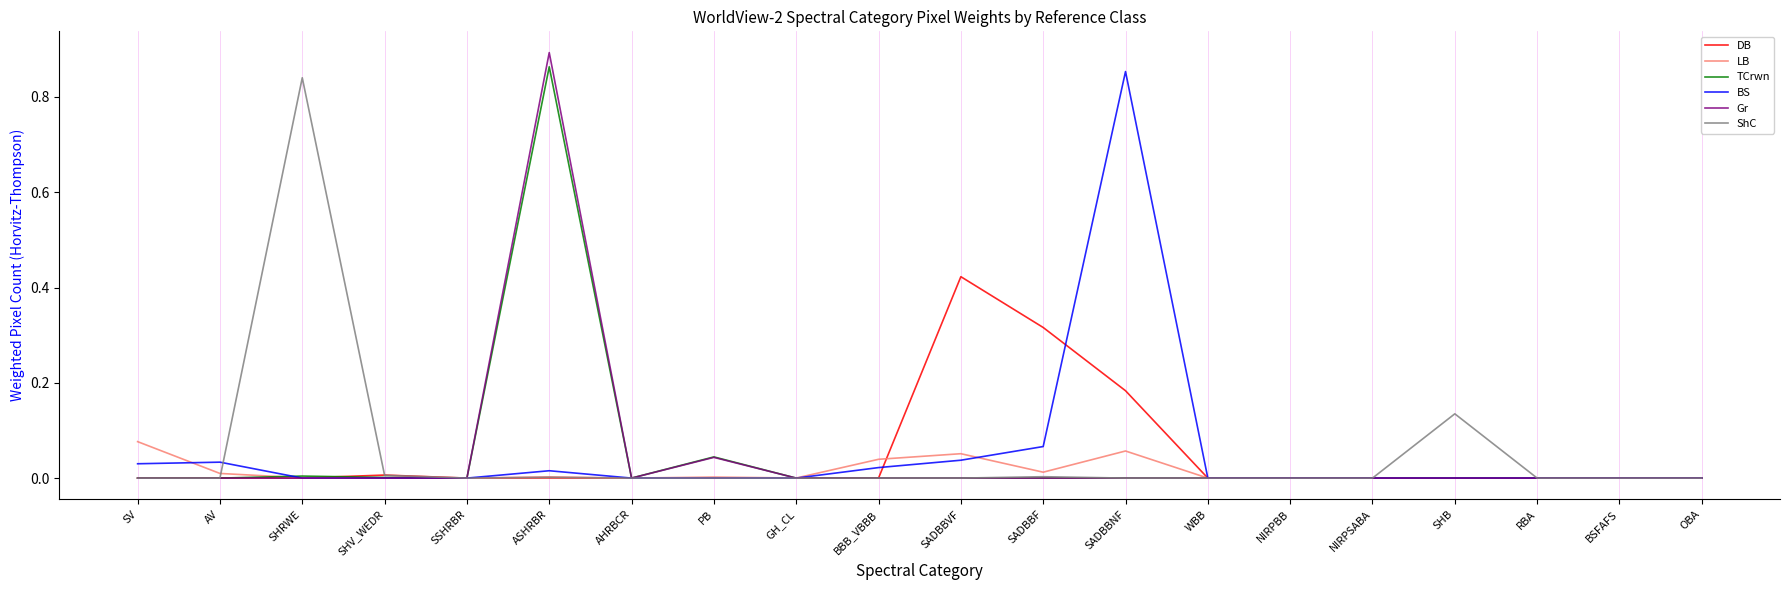

True or false: LB has a value of 0.0 at NIRPSABA.

True